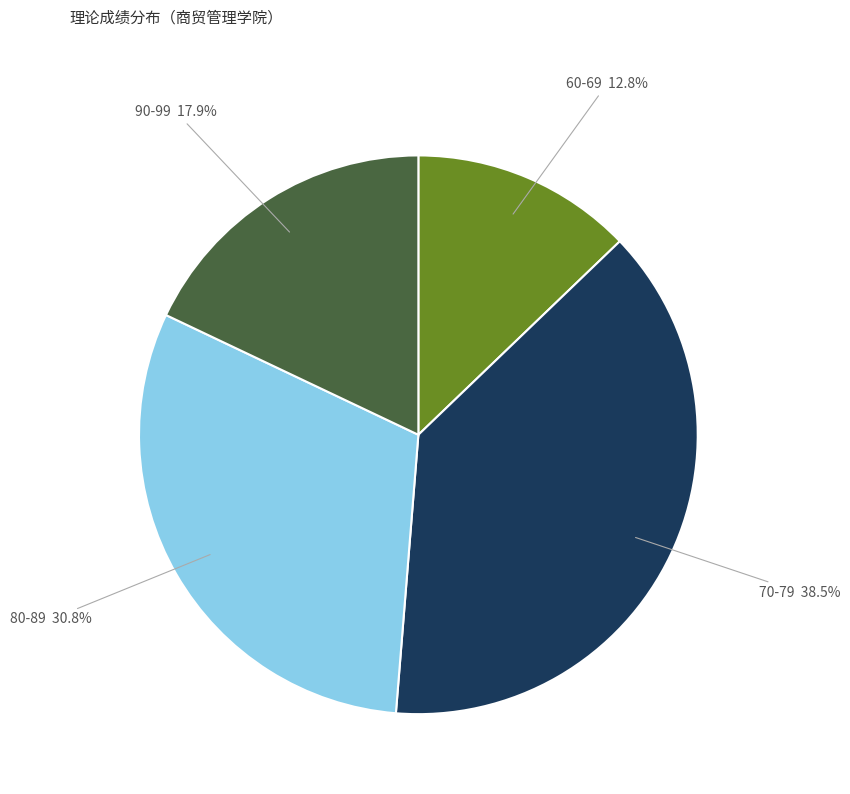

Combined, do 90-99 and 70-79 account for over 50%?

Yes